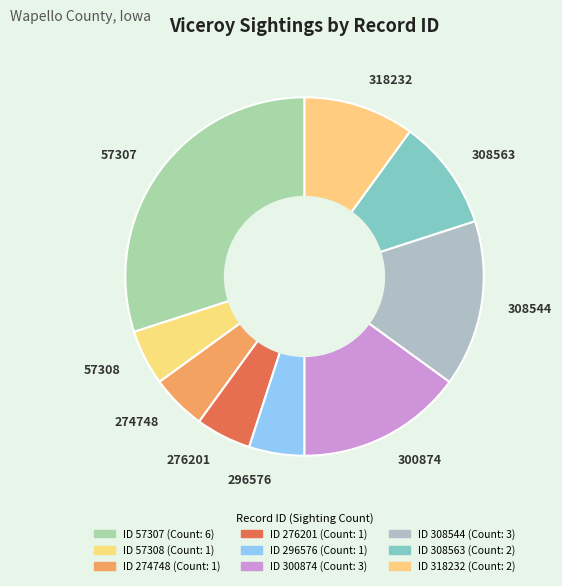

Between 318232 and 274748, which is larger?

318232